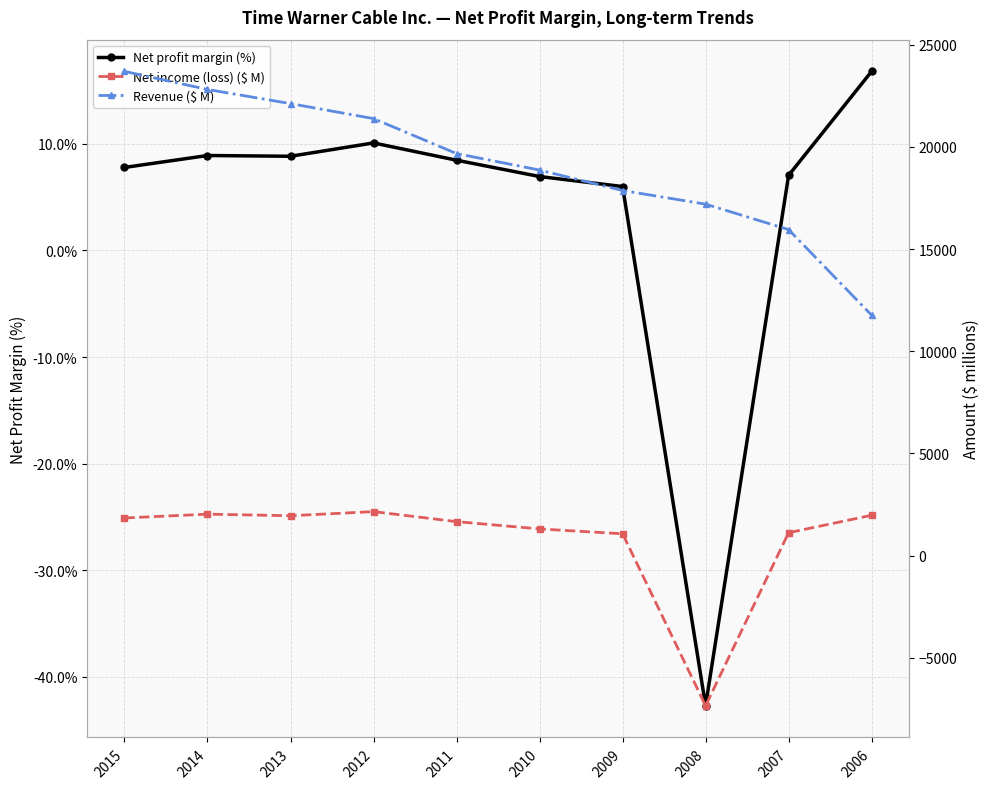

True or false: Net profit margin (%) has a value of 15.0 at 2014.

False